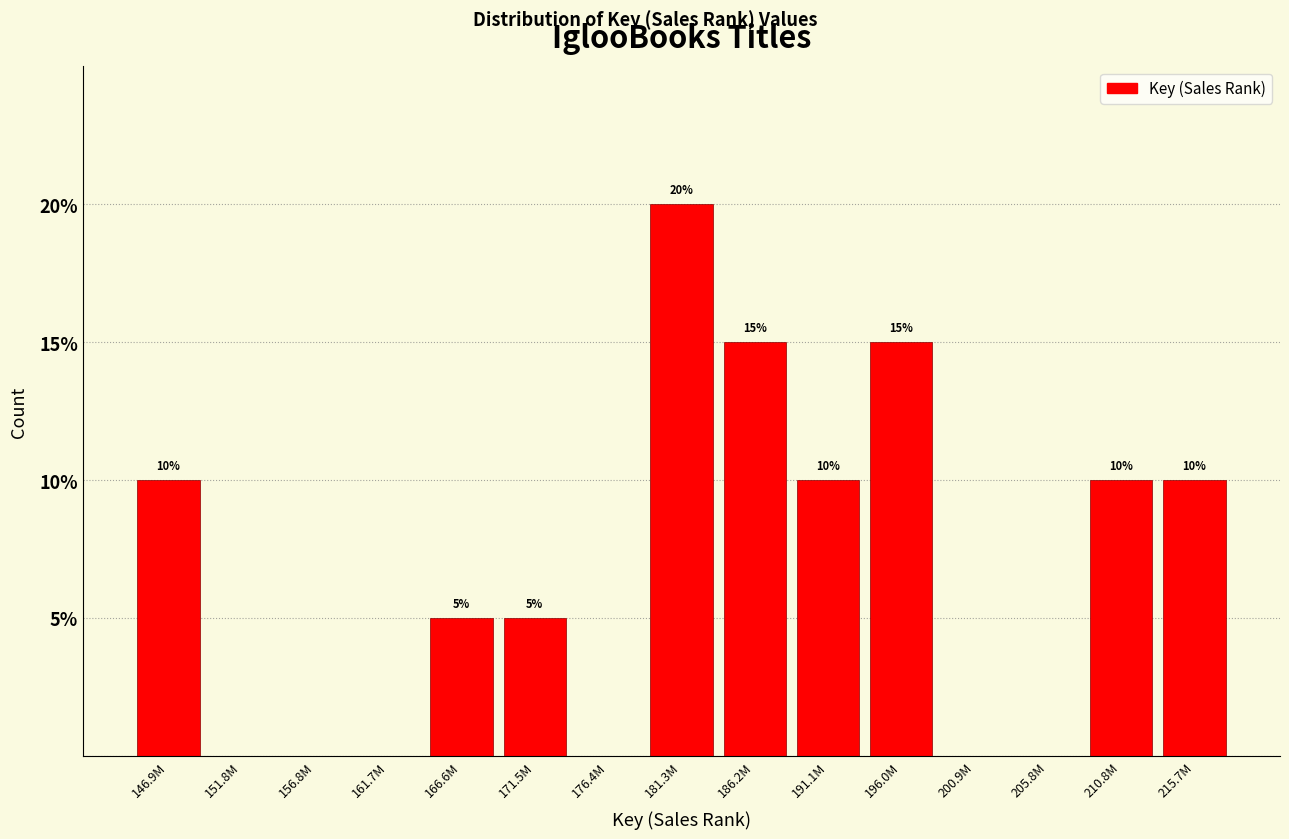

Reading left to right, extract all data points from this chart.

146.9M=10	151.8M=0	156.8M=0	161.7M=0	166.6M=5	171.5M=5	176.4M=0	181.3M=20	186.2M=15	191.1M=10	196.0M=15	200.9M=0	205.8M=0	210.8M=10	215.7M=10